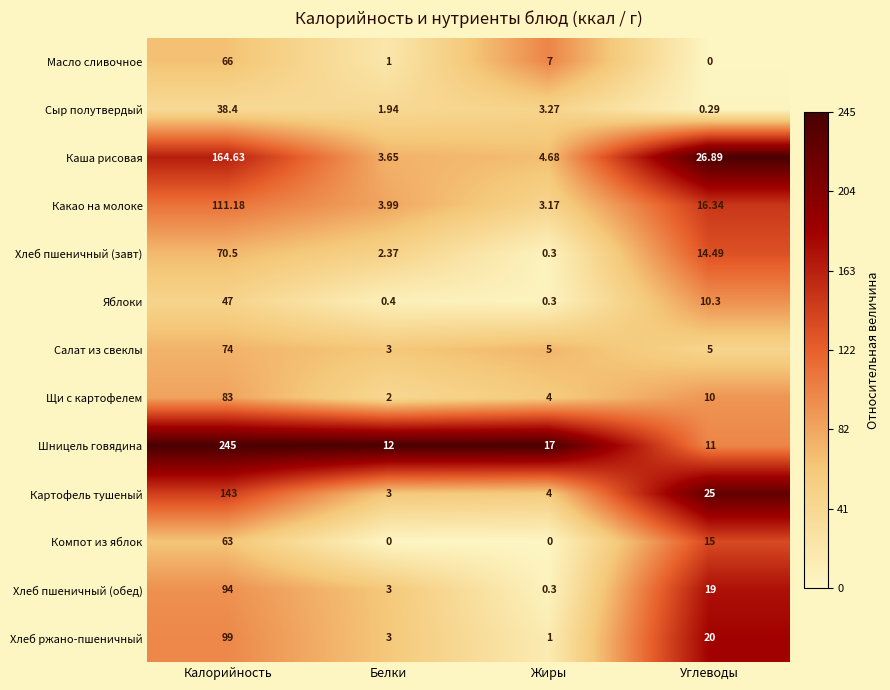

At how many categories does at least one series exceed 0?

4